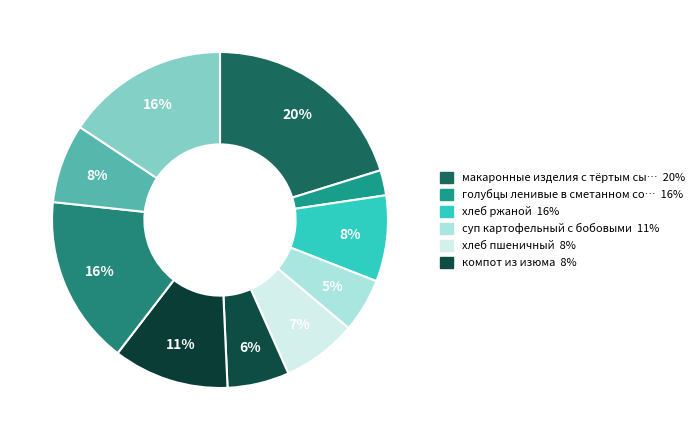

How many slices are in this pie chart?

10